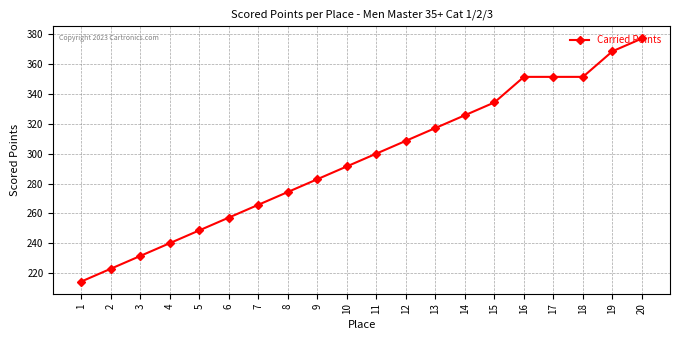

Does the chart display data point markers on the line(s)?

Yes